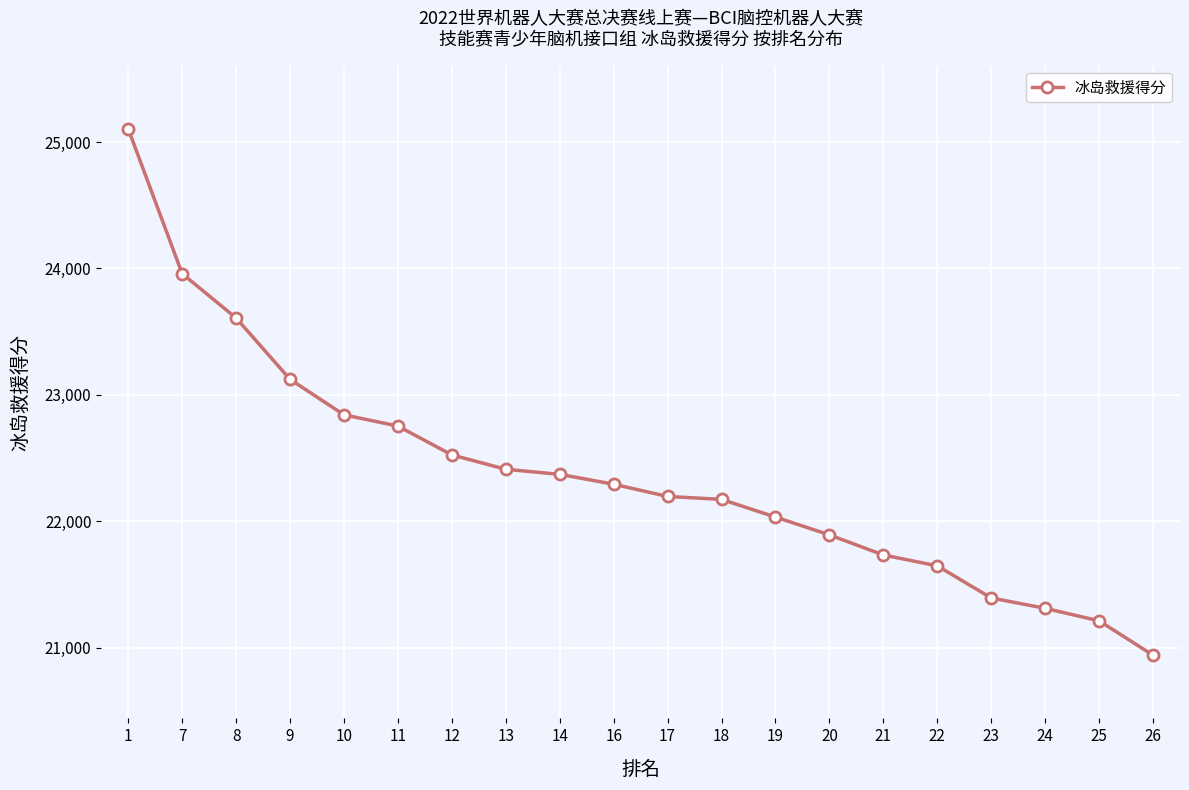

Reading right to left, extract all data points from this chart.

26=20940	25=21212	24=21311	23=21393	22=21647	21=21733	20=21892	19=22033	18=22173	17=22196	16=22293	14=22371	13=22411	12=22525	11=22753	10=22842	9=23123	8=23608	7=23959	1=25105